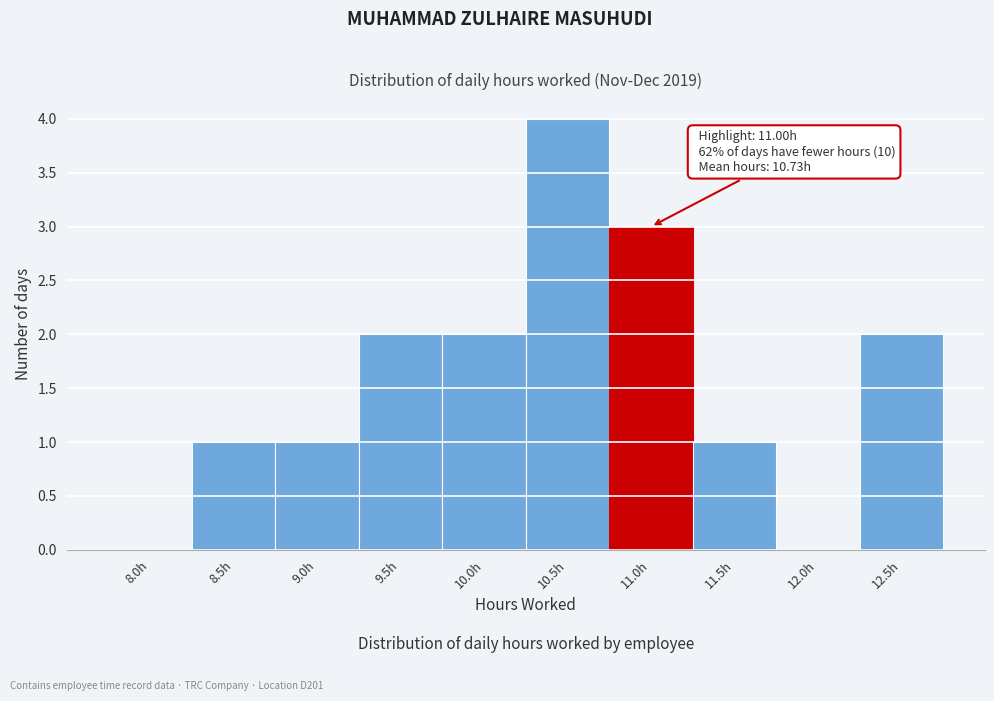

Reading left to right, list all the values displayed in this chart.

8.0h=0	8.5h=1	9.0h=1	9.5h=2	10.0h=2	10.5h=4	11.0h=3	11.5h=1	12.0h=0	12.5h=2